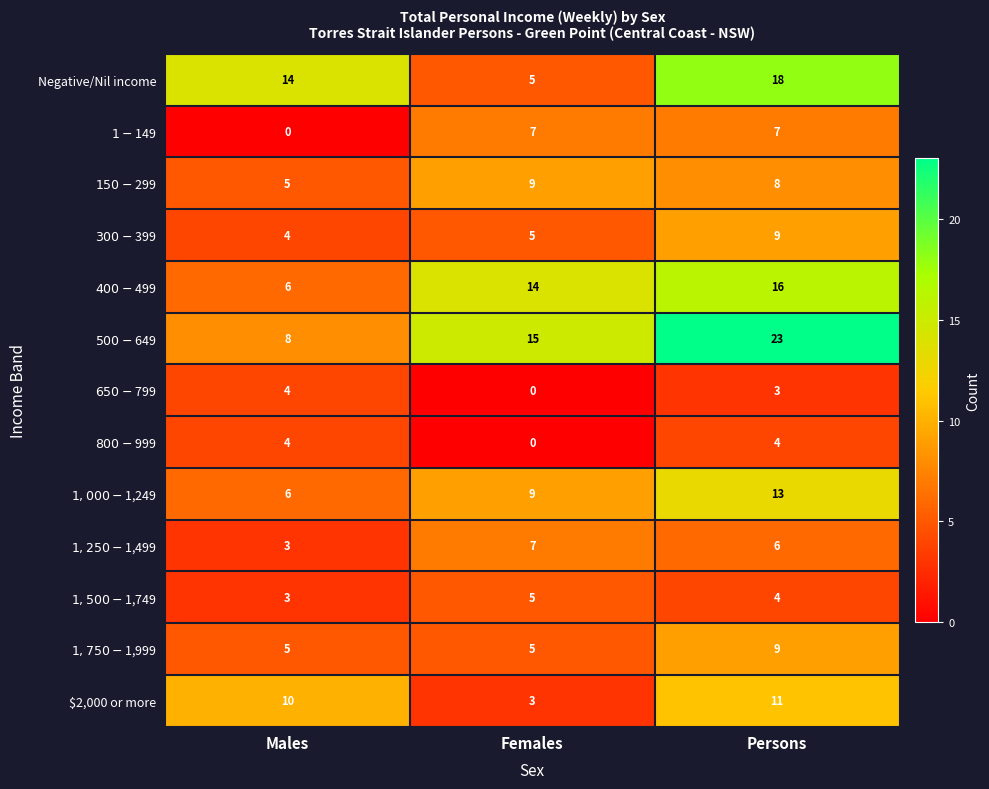

At which category is the sum across all series the highest?

Persons